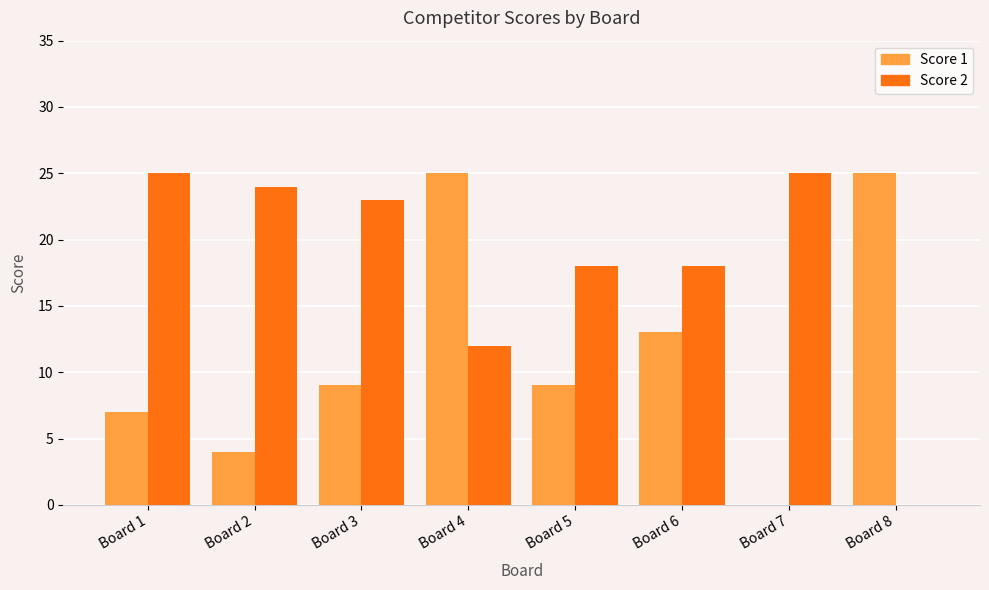

How many distinct data groups are displayed?

2